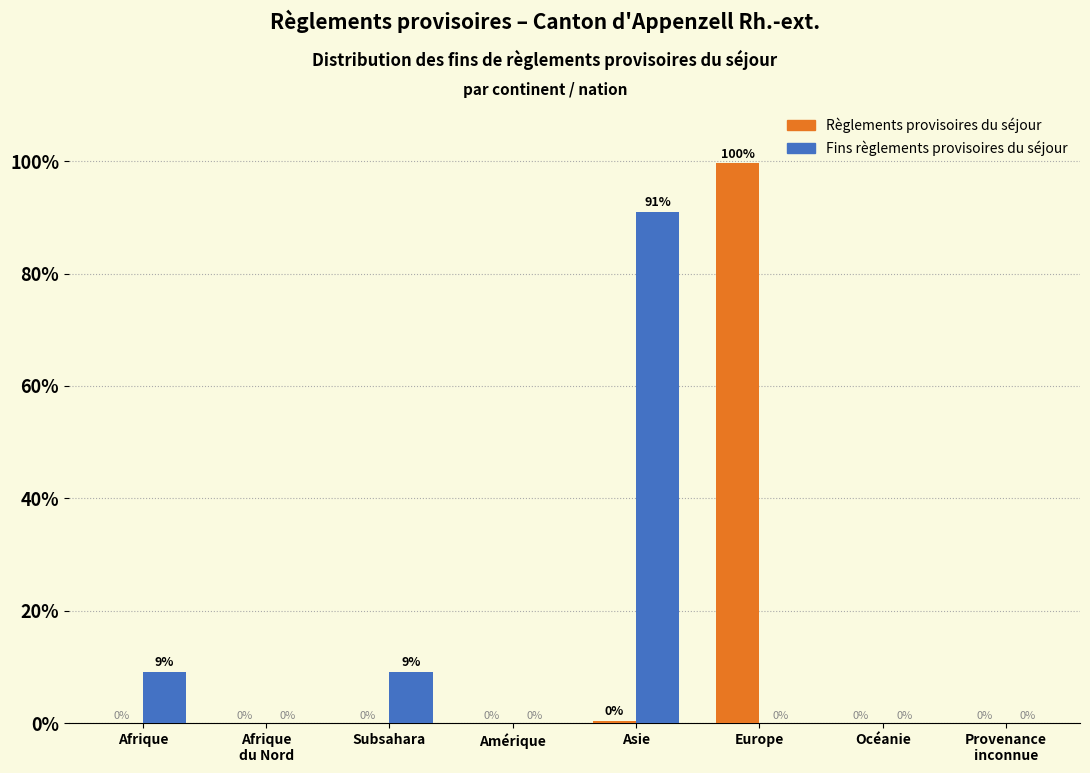

What is the maximum value shown in the chart?

99.6